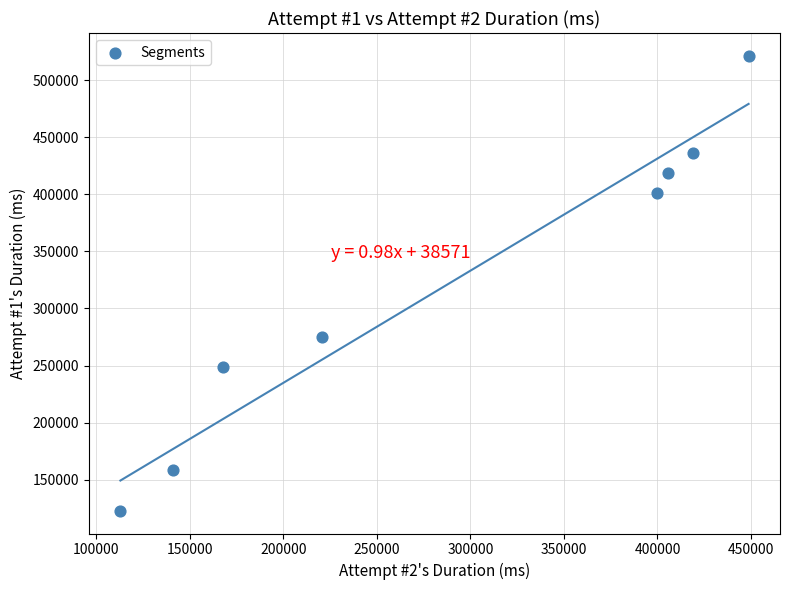

What Y value in the scatter plot is closest to 322073?

275080